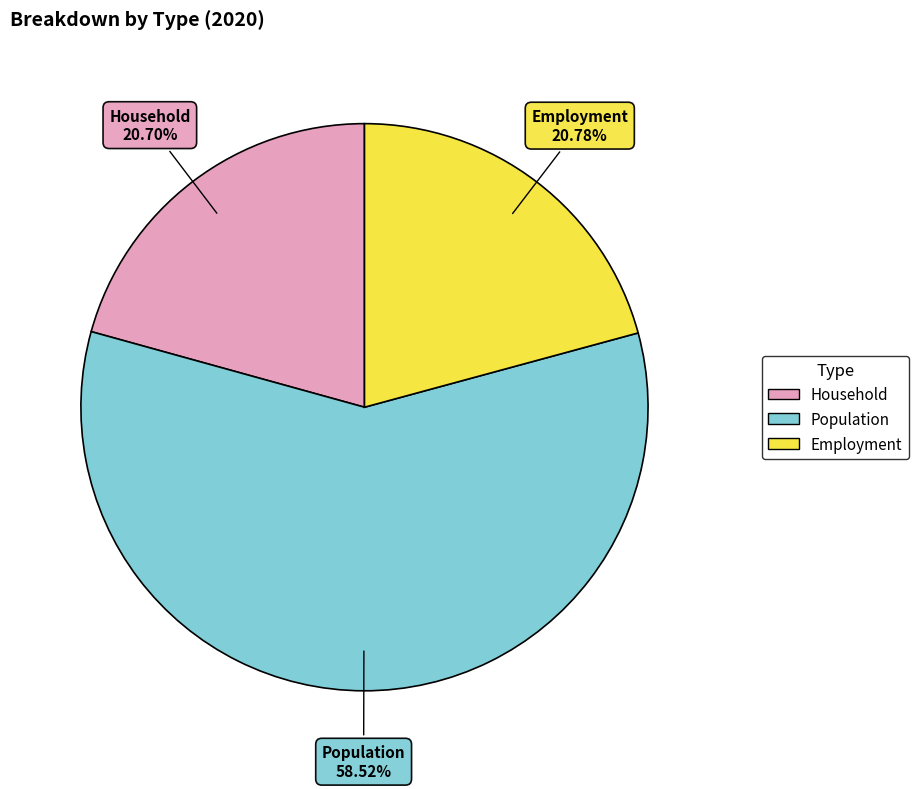

Approximately how many times larger is the value at Population compared to Employment?

2.8